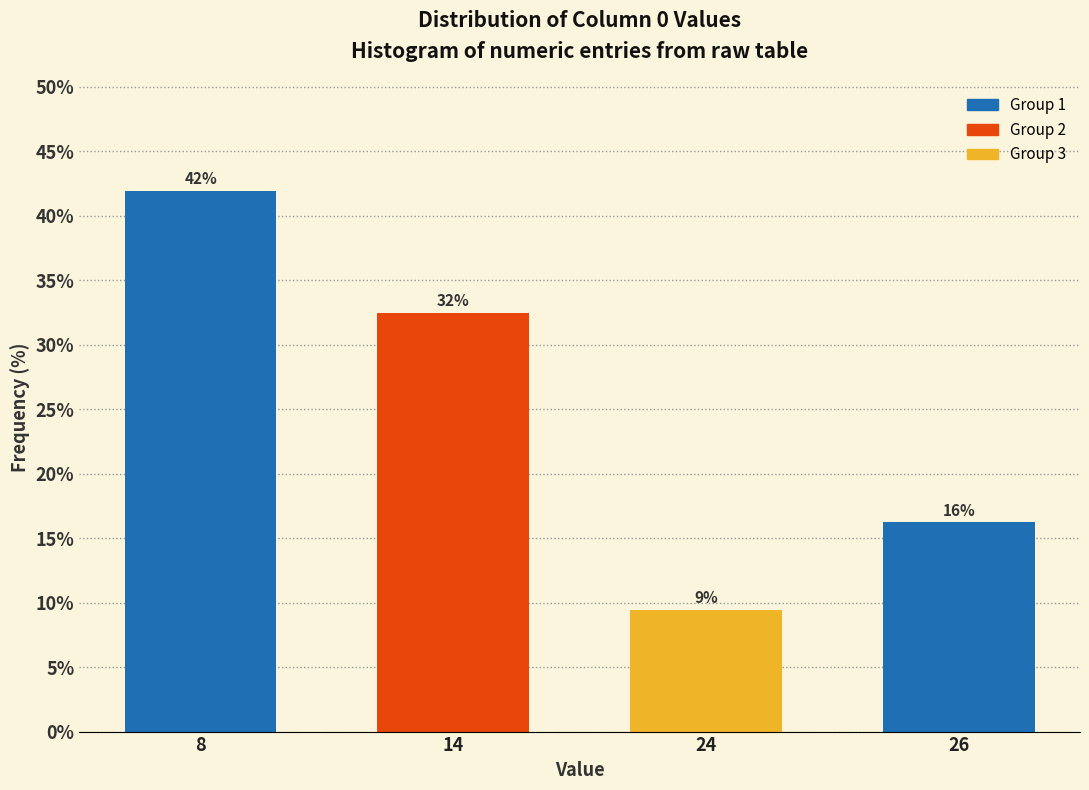

Are the bars horizontal?

No